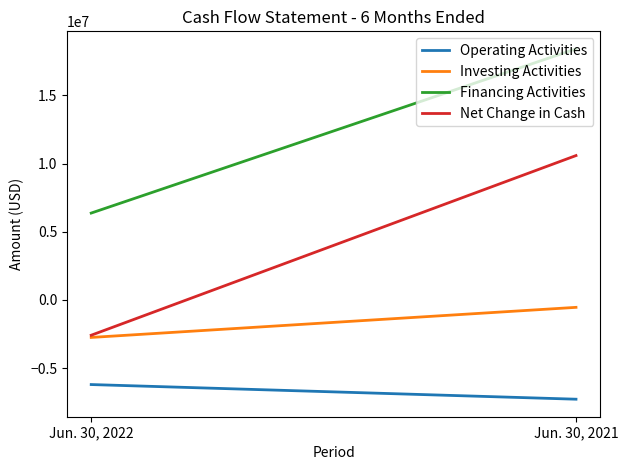

What is the value of the Financing Activities point at the 1st from the left?

6372213